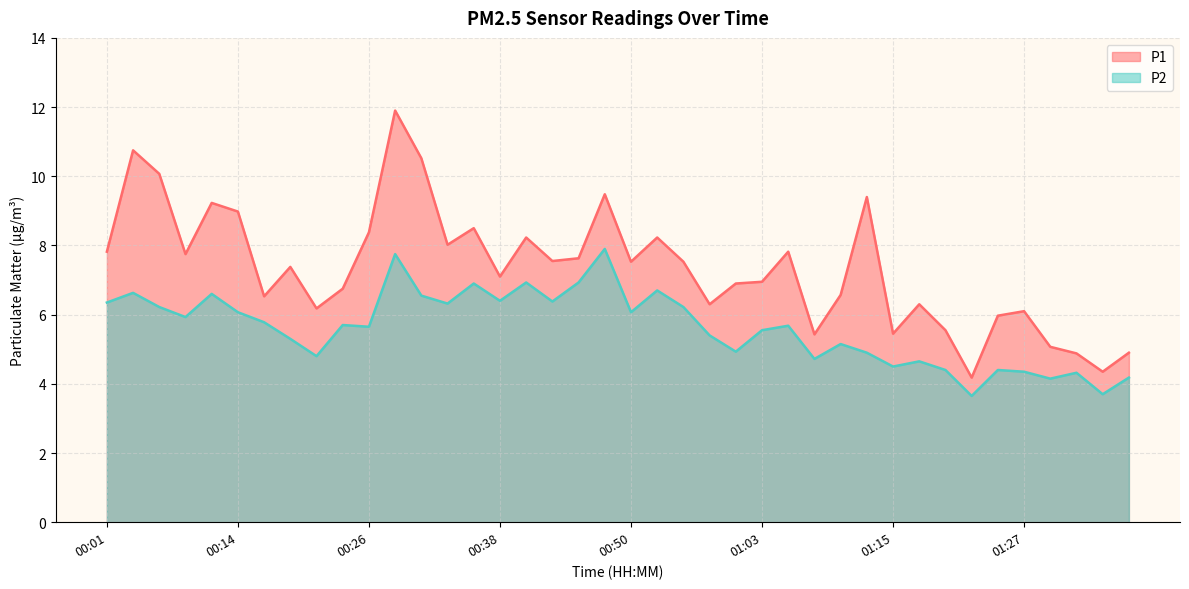

How many interior local peaks does the P2 series have?

13